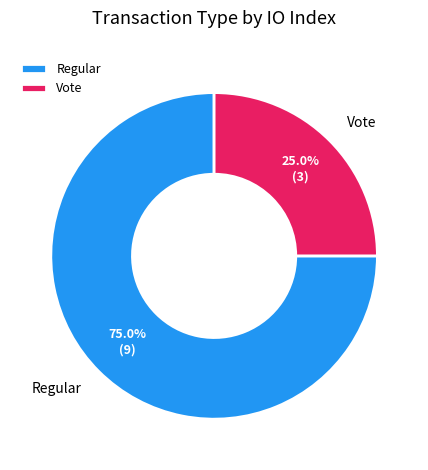

How many slices are in this pie chart?

2